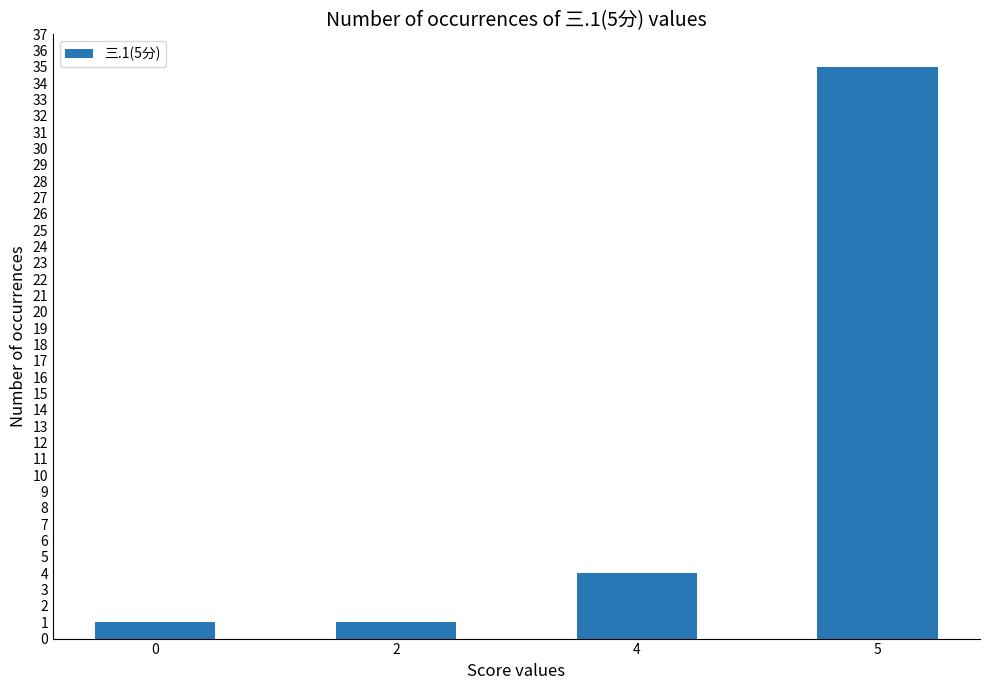

Which has a higher value, 5 or 2?

5